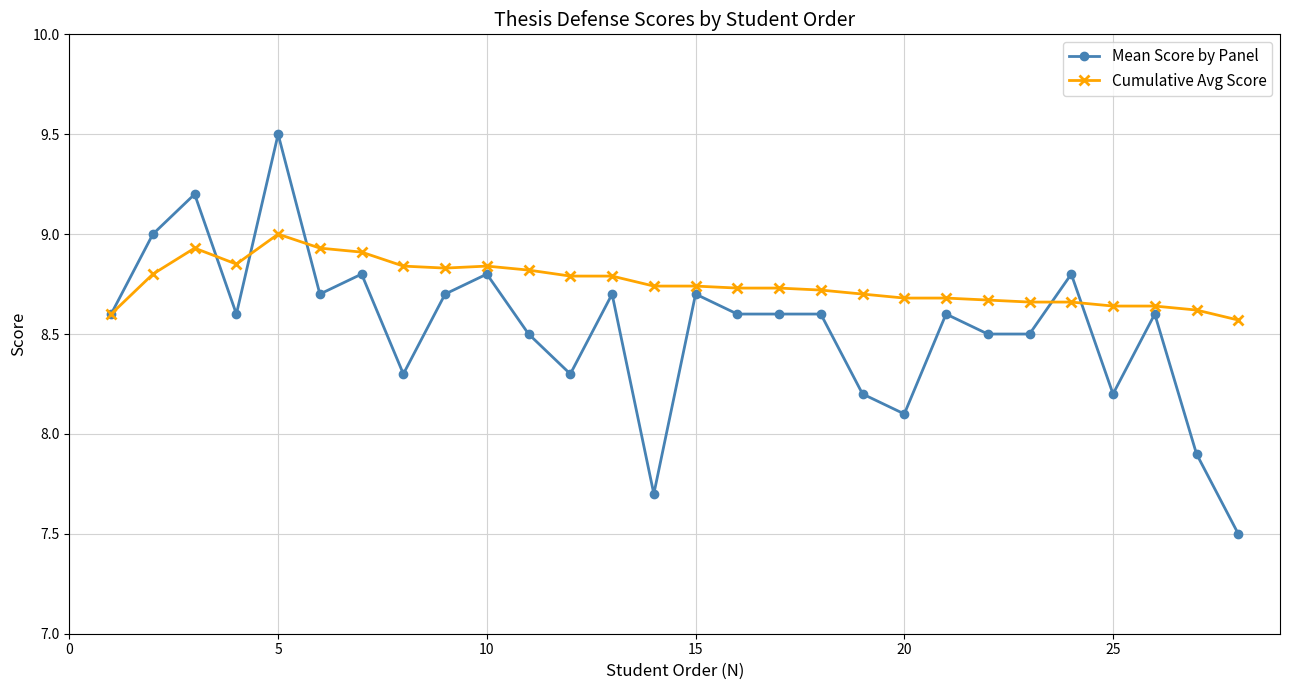

What is the difference between the second highest and minimum values in the Mean Score by Panel series?

1.7